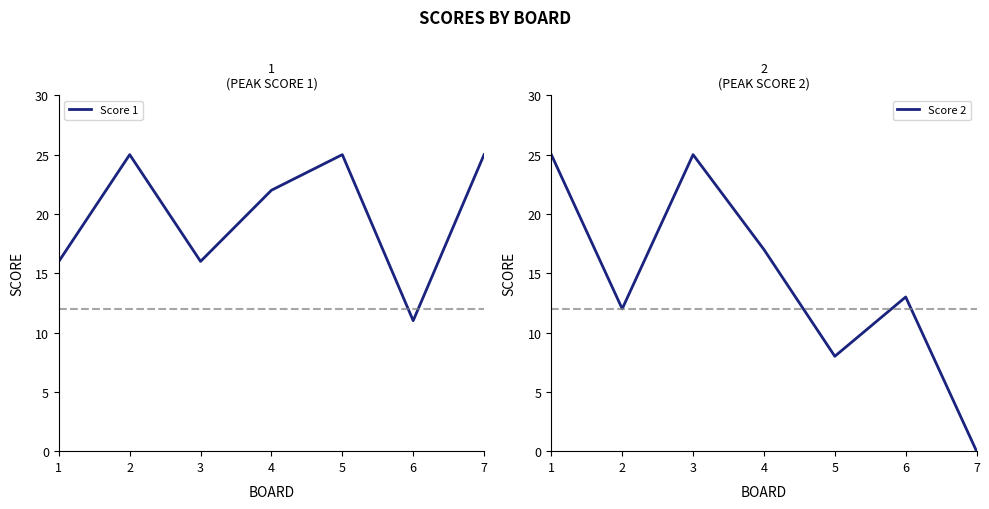

What is the difference between the maximum and minimum values in the Score 1 series?

14